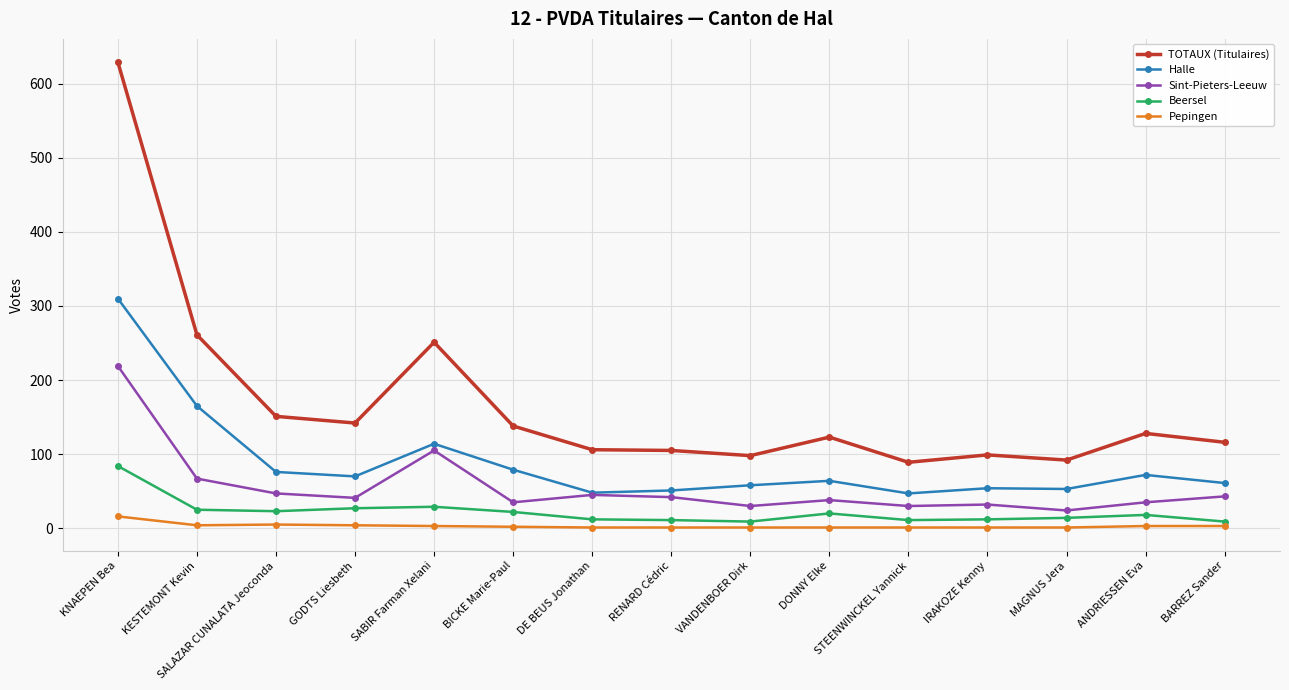

True or false: Beersel and TOTAUX (Titulaires) cross at least once.

False